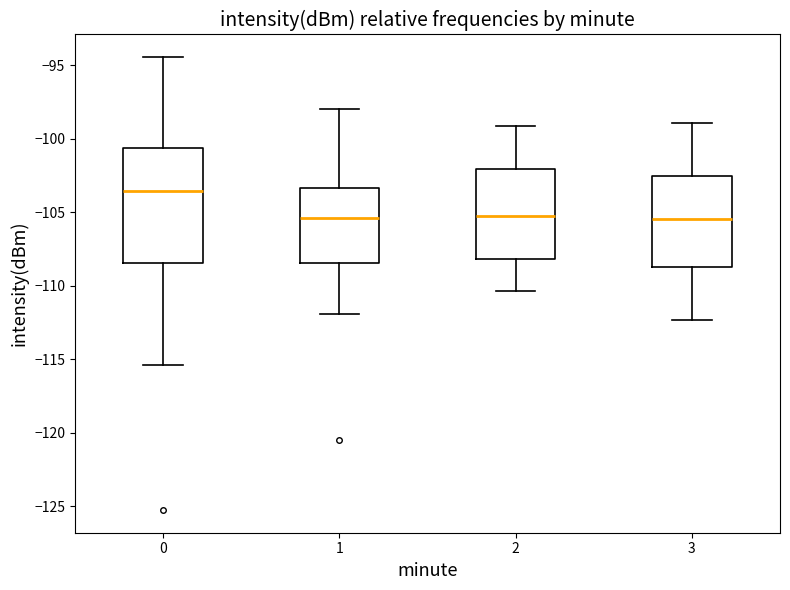

Reading left to right, read every box against the y-axis: the position of its median line, the range the box covers, and the ends of its whiskers. The values are not printed on the chart, so give them approximately, as read against the axis.

0: median -103.5, box -108.5 to -100.5, whiskers -115.5 to -94.5
1: median -105.5, box -108.5 to -103.5, whiskers -112.0 to -98.0
2: median -105.0, box -108.0 to -102.0, whiskers -110.5 to -99.0
3: median -105.5, box -108.5 to -102.5, whiskers -112.5 to -99.0